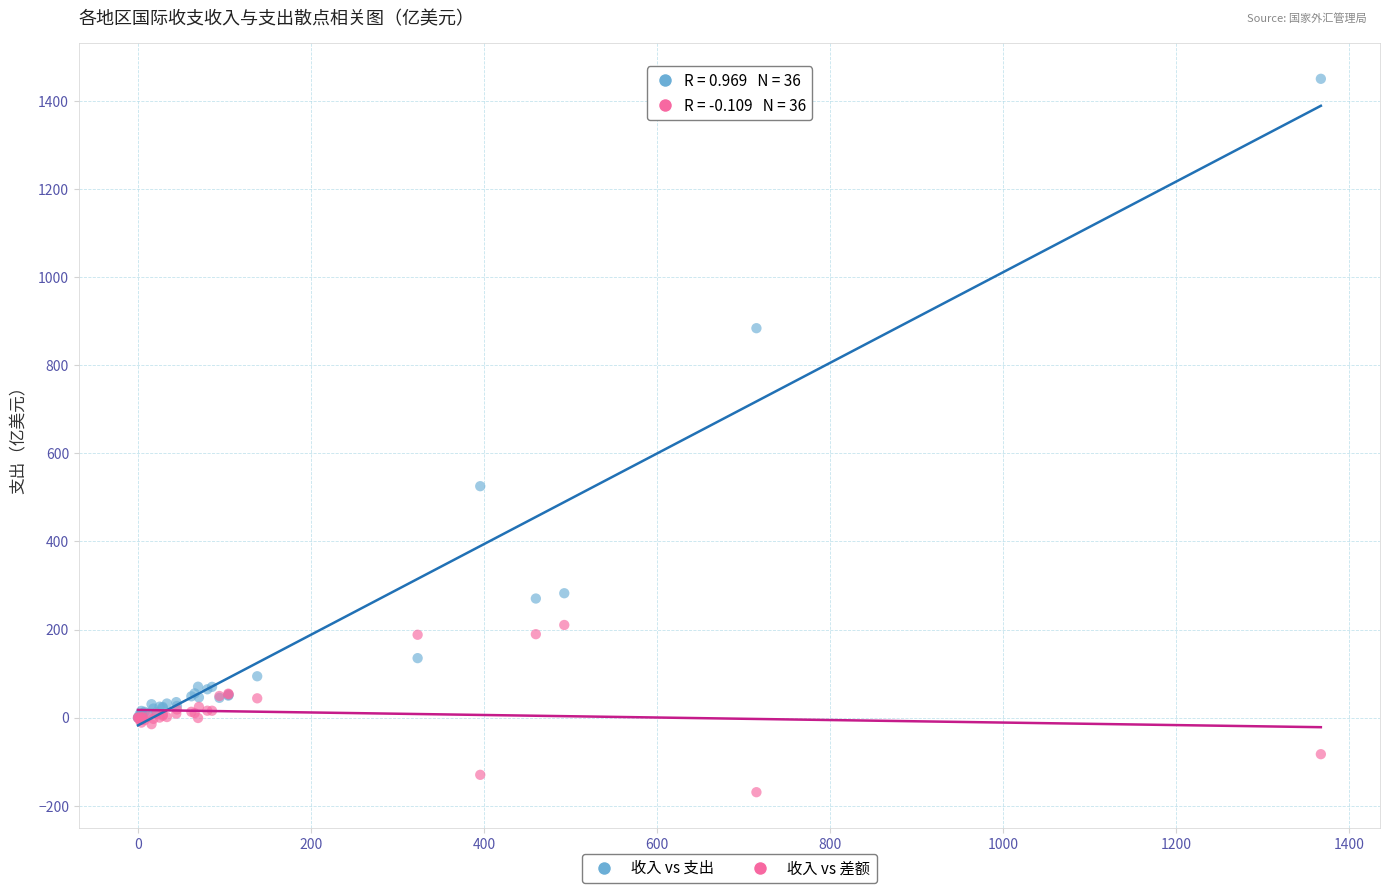

In the 收入 vs 支出 series, what Y value is closest to 725?

884.2